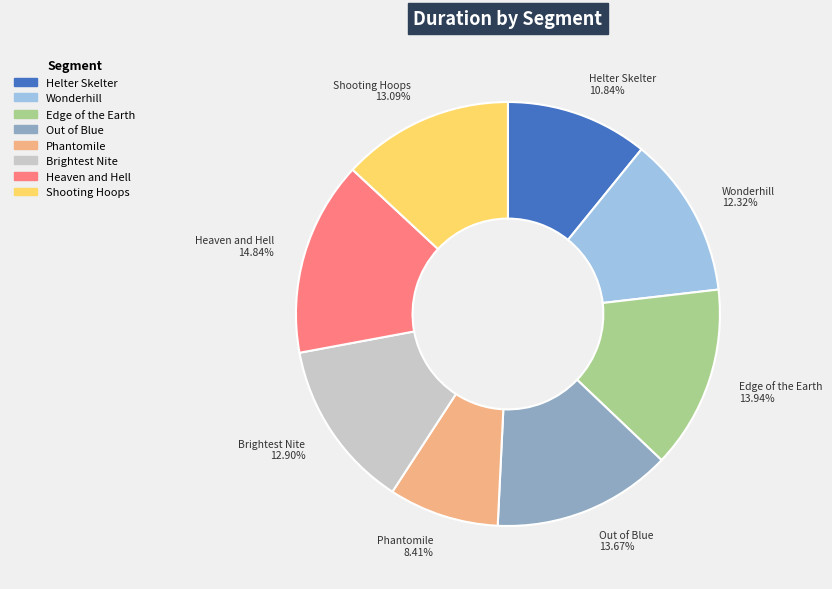

To the nearest percent, what is the difference between the largest and smallest slice percentages?

6%